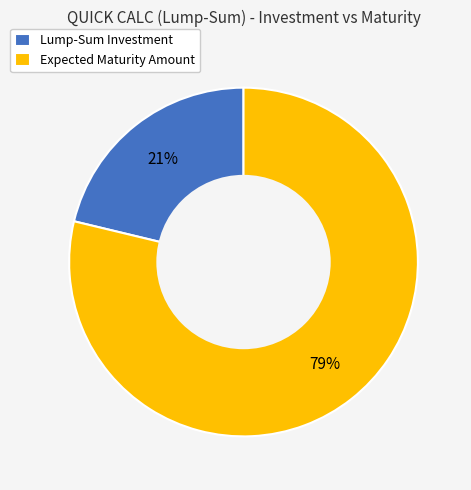

Rank the categories by value from lowest to highest.

Lump-Sum Investment, Expected Maturity Amount